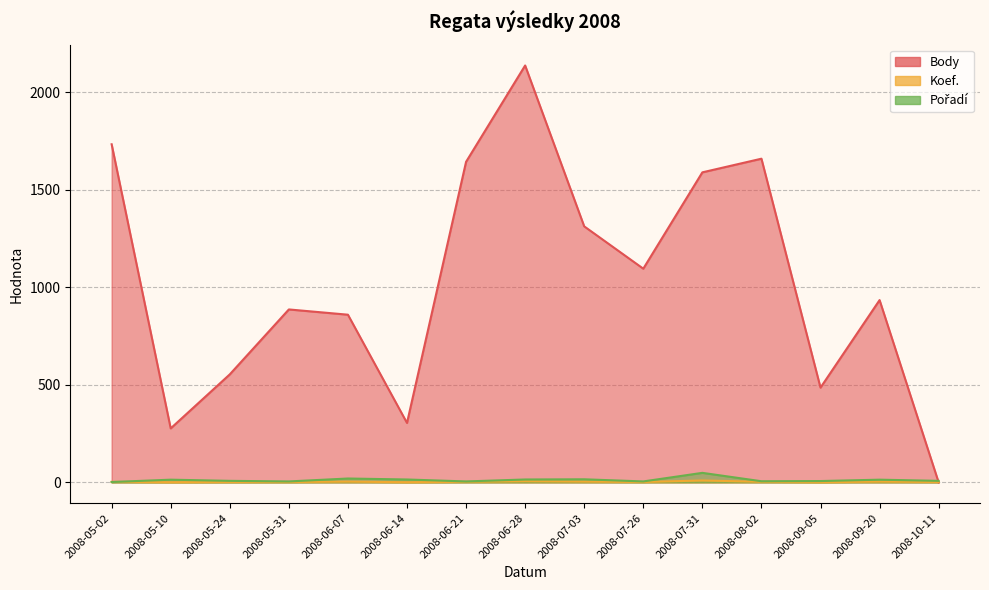

What is the sum of all Pořadí values?

189